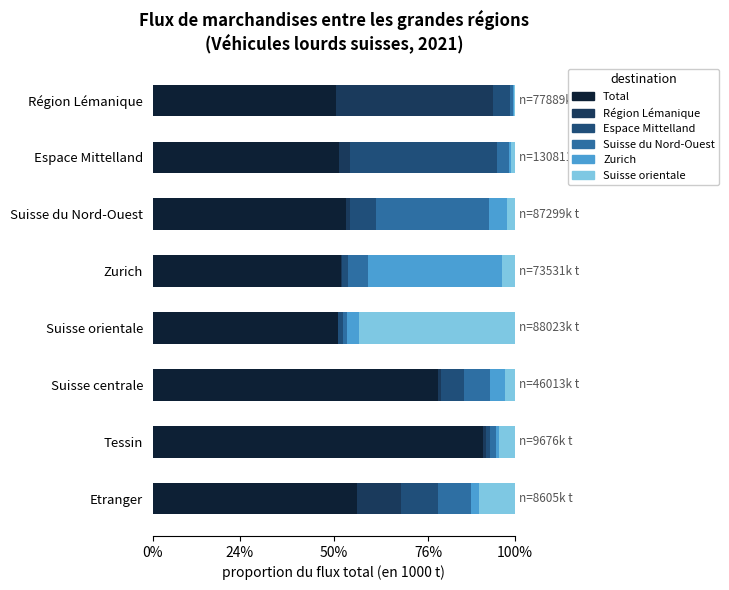

What is the value of the Total bar at the 7th from the left?

0.9